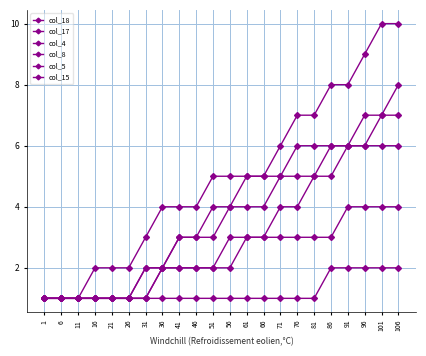

How many values in the col_15 series are below 5?

10